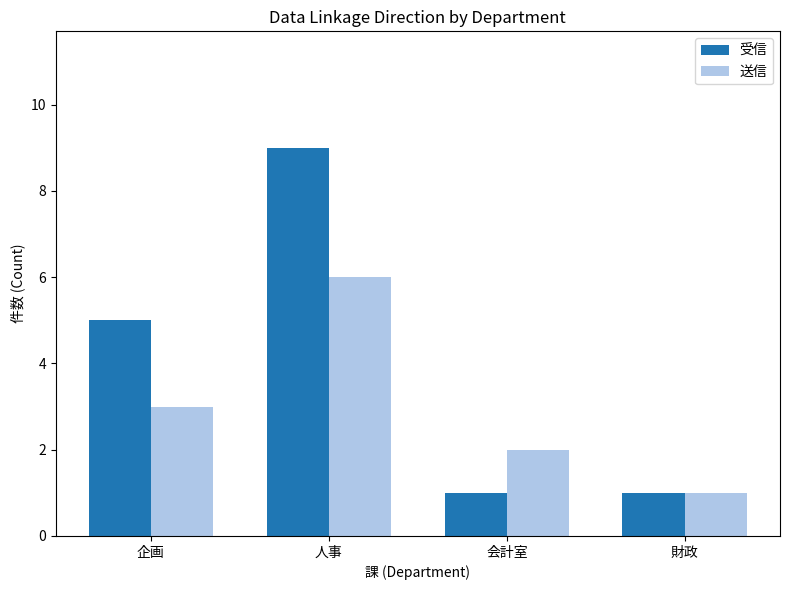

How many data points in 送信 are less than 3?

2